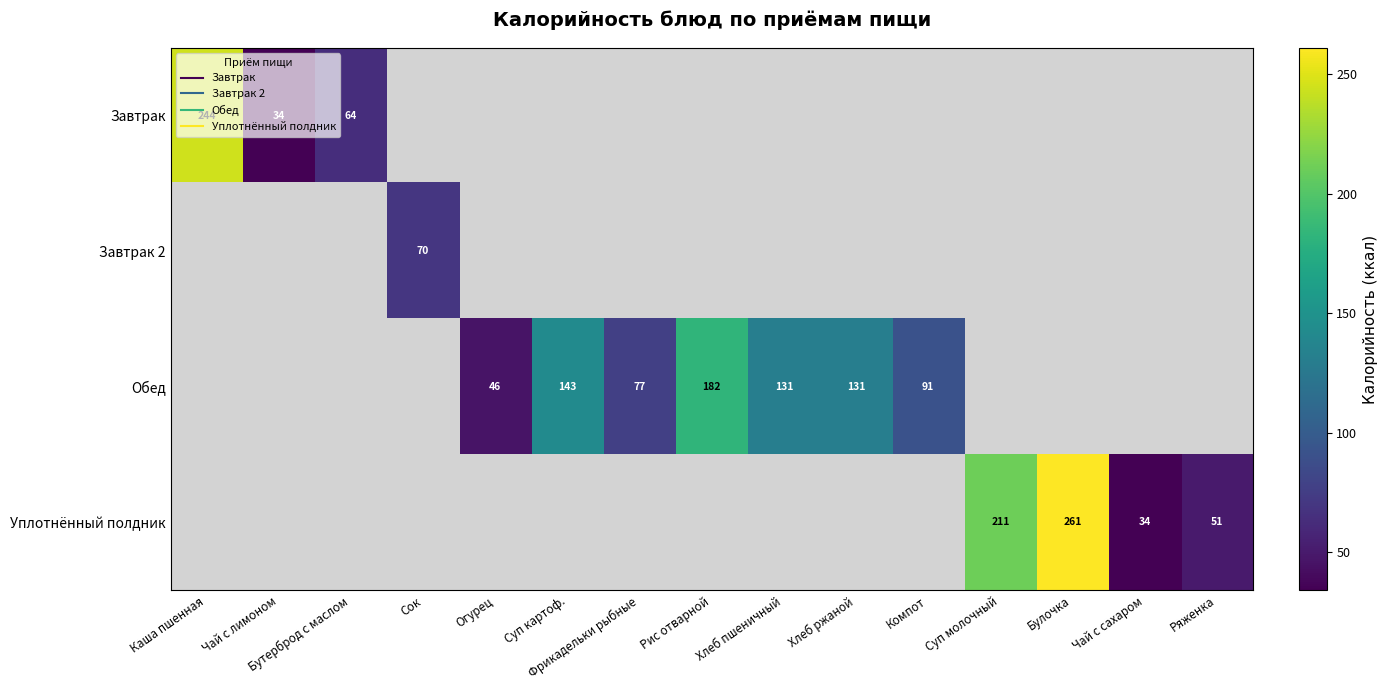

How many distinct data groups are displayed?

4